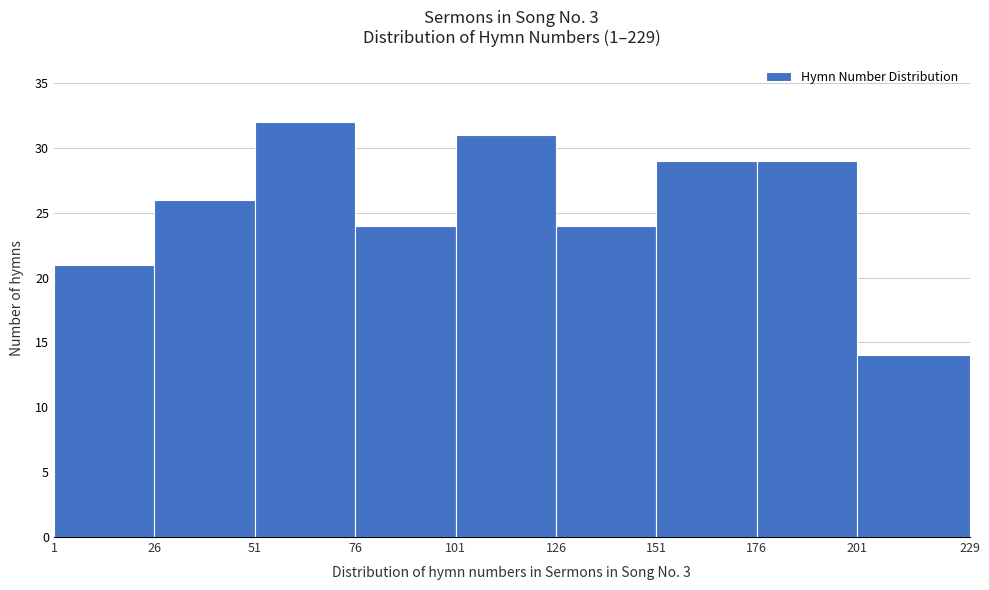

Reading left to right, list every bar in this chart as the range it spans on the x-axis followed by its height. The values are not printed on the chart, so give them approximately, as read against the axis.

1 to 26: 21
26 to 51: 26
51 to 76: 32
76 to 101: 24
101 to 126: 31
126 to 151: 24
151 to 176: 29
176 to 201: 29
201 to 229: 14